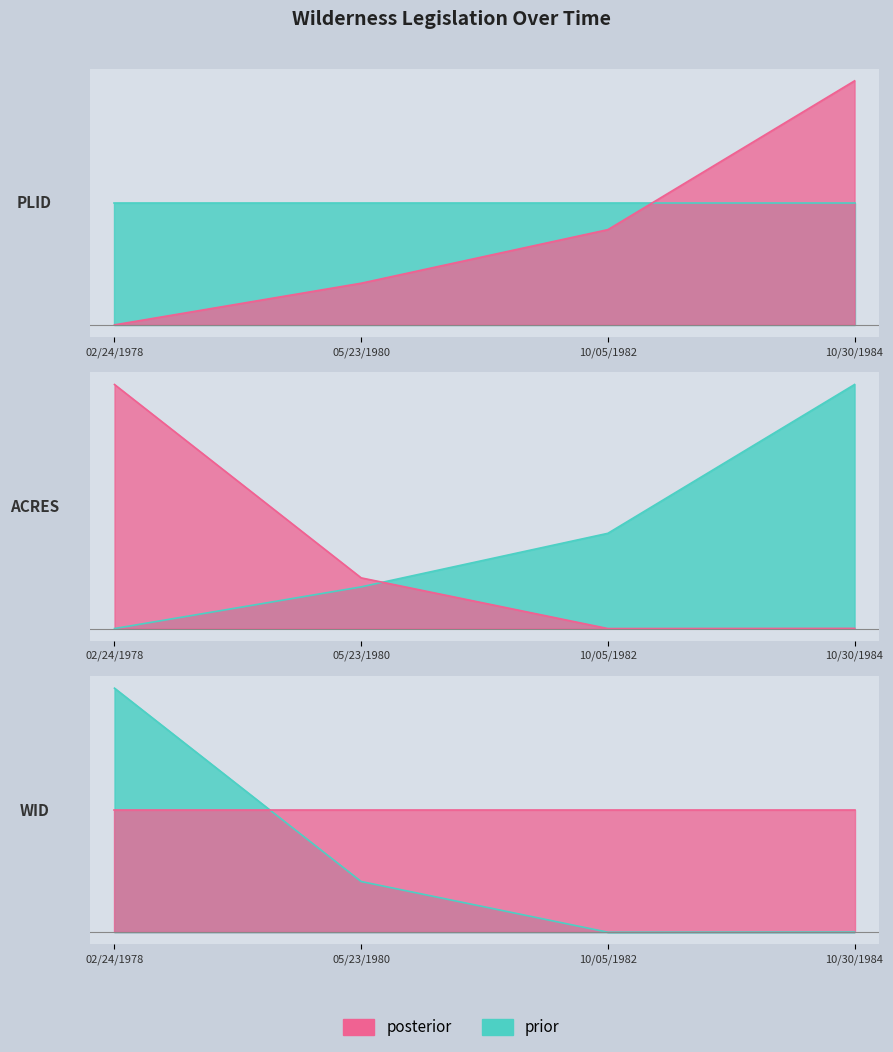

True or false: LEGISLATED ACRES and PLID cross at least once.

True